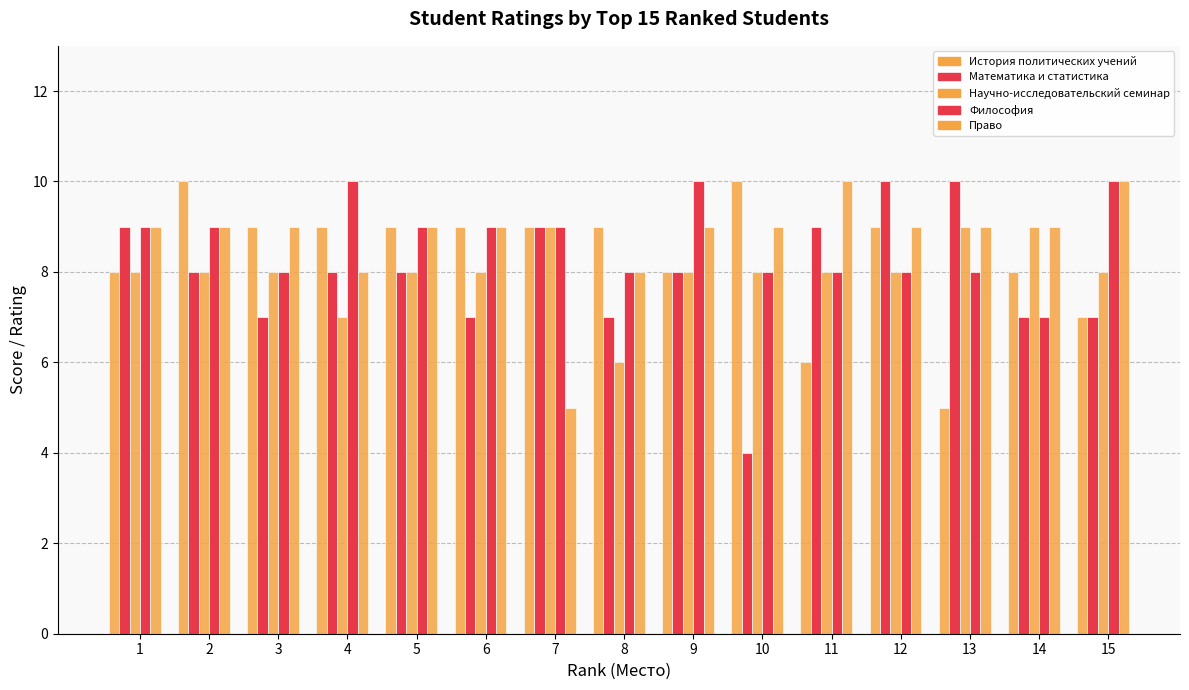

What is the value of the История политических учений bar at the 4th from the left?

9